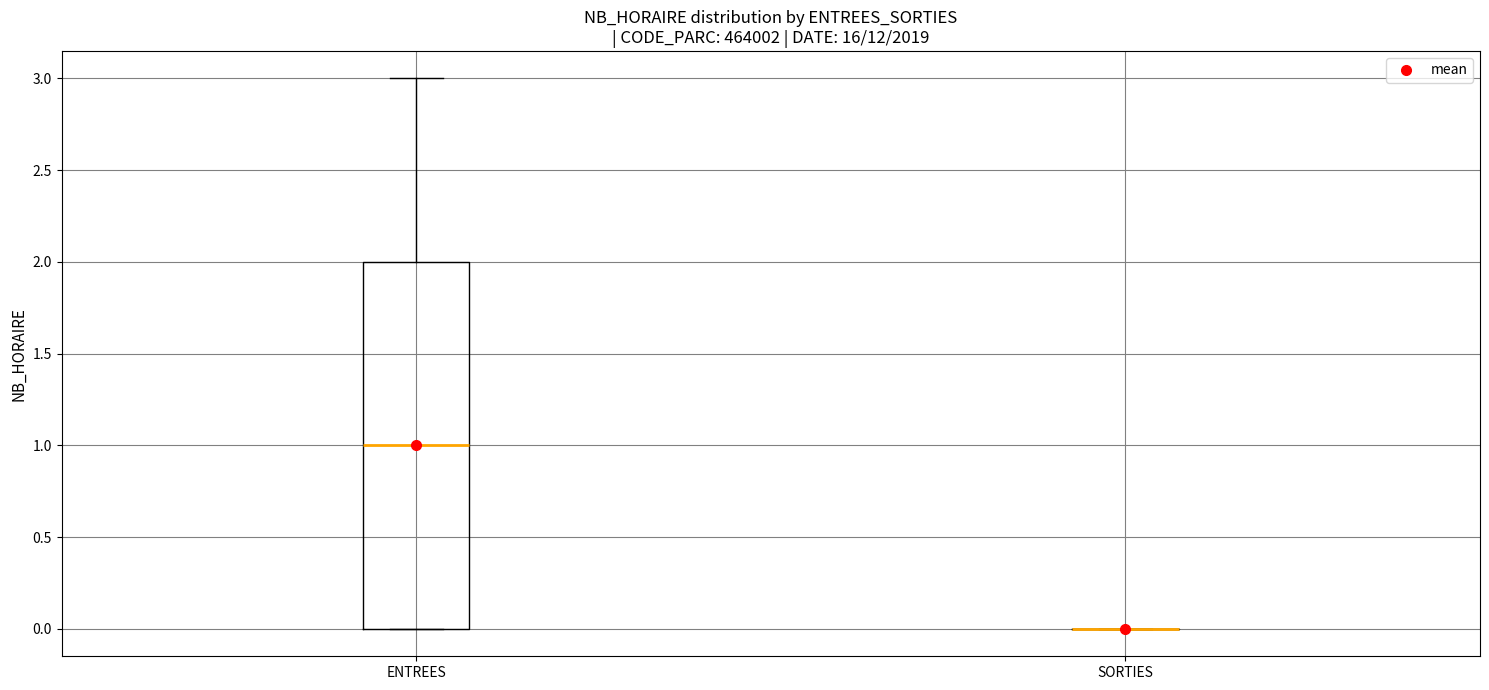

Reading left to right, transcribe this box plot: for each box, give where its median line is, the range the box spans, and where its two whiskers end, as read against the y-axis. The values are not printed on the chart, so give them approximately, as read against the axis.

ENTREES: median 1, box 0 to 2, whiskers 0 to 3
SORTIES: box collapsed to a line at 0, whiskers 0 to 0